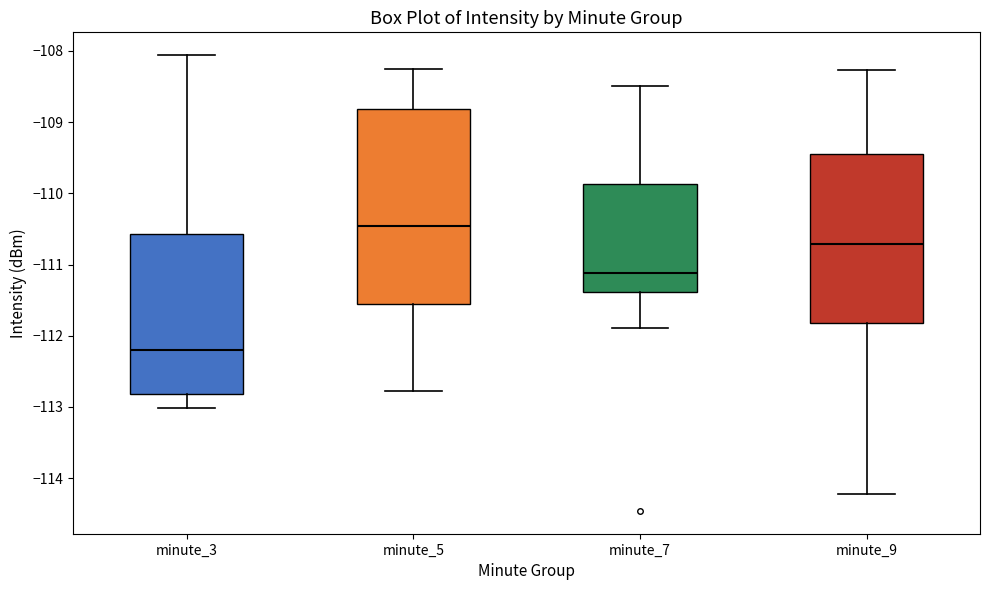

Reading left to right, transcribe this box plot: for each box, give where its median line is, the range the box spans, and where its two whiskers end, as read against the y-axis. The values are not printed on the chart, so give them approximately, as read against the axis.

minute_3: median -112.2, box -112.8 to -110.6, whiskers -113.0 to -108.1
minute_5: median -110.5, box -111.6 to -108.8, whiskers -112.8 to -108.3
minute_7: median -111.1, box -111.4 to -109.9, whiskers -111.9 to -108.5
minute_9: median -110.7, box -111.8 to -109.4, whiskers -114.2 to -108.3